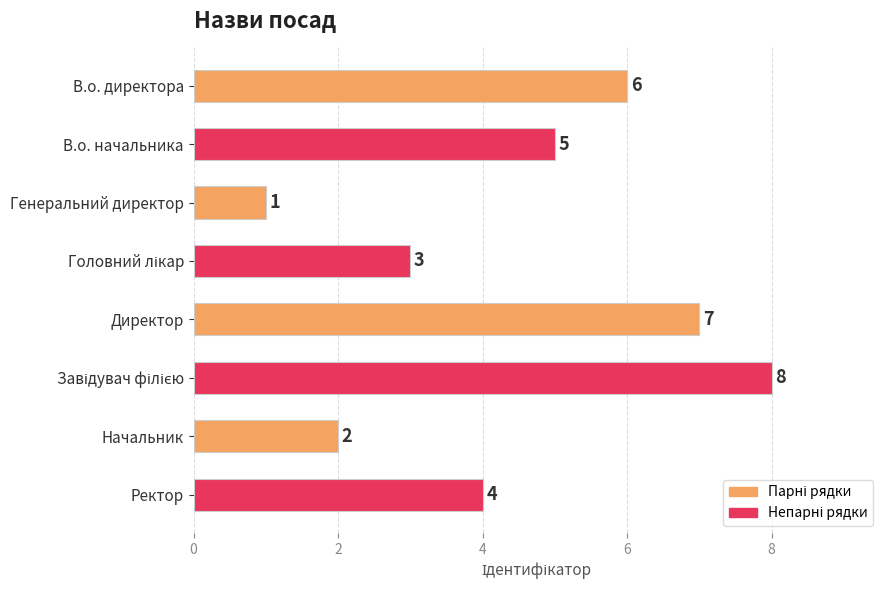

Does the chart contain stacked bars?

No